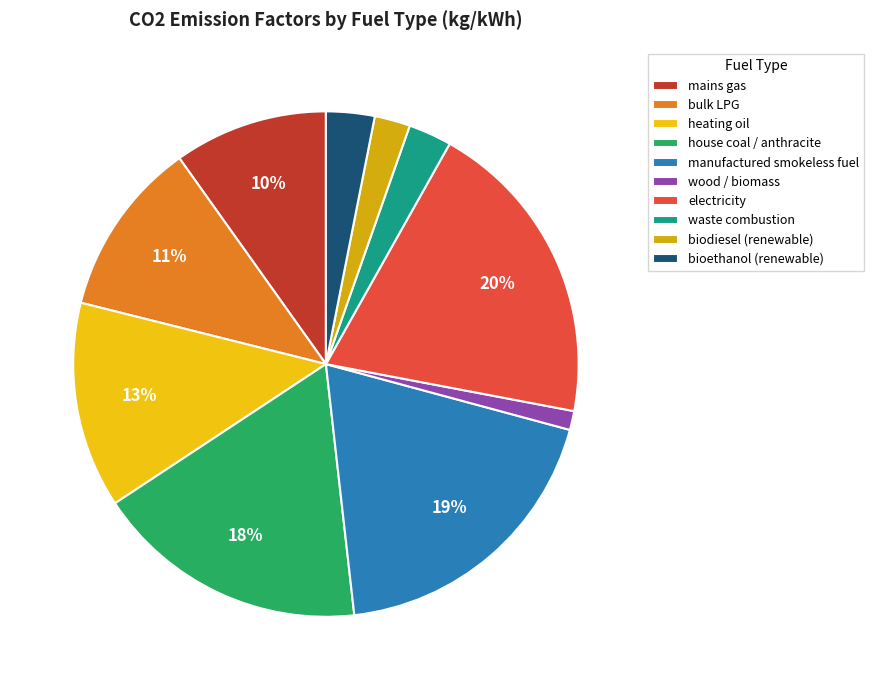

The manufactured smokeless fuel slice represents 19% of the pie. True or false?

True